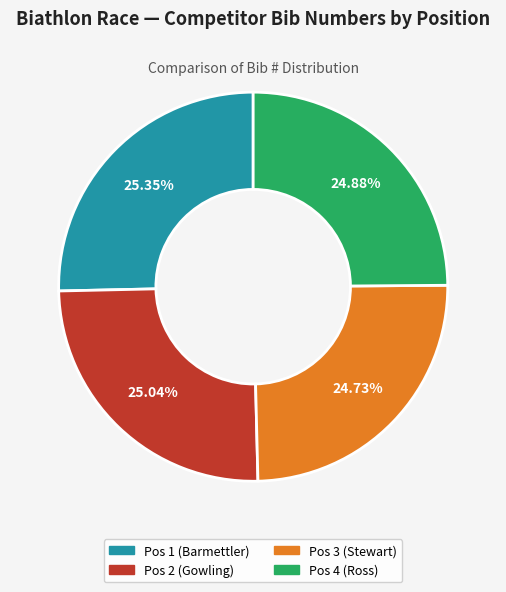

True or false: Pos 2 (Gowling) accounts for 16% of the total.

False